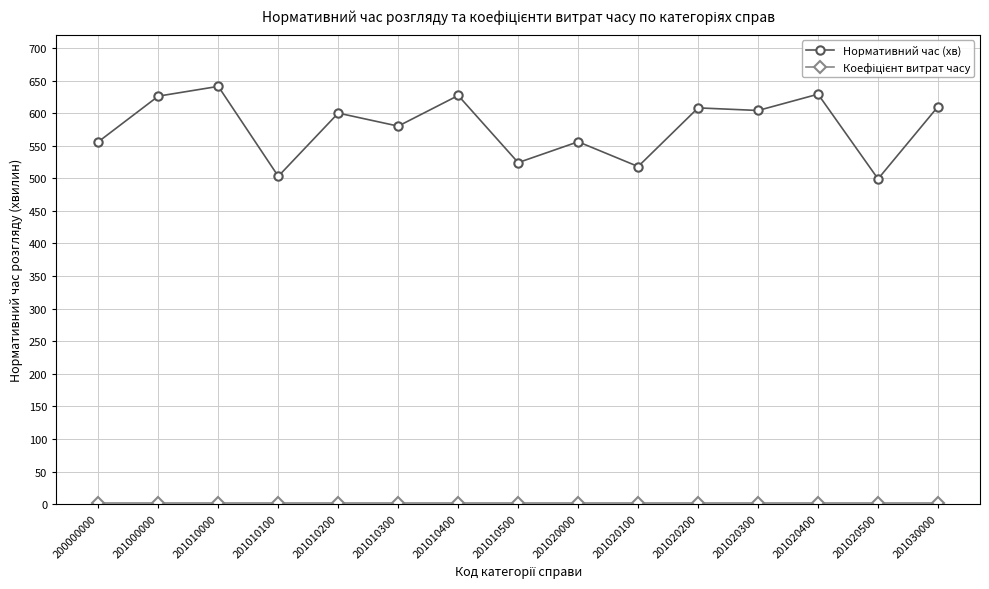

What is the average value of the Нормативний час (хв) series?

579